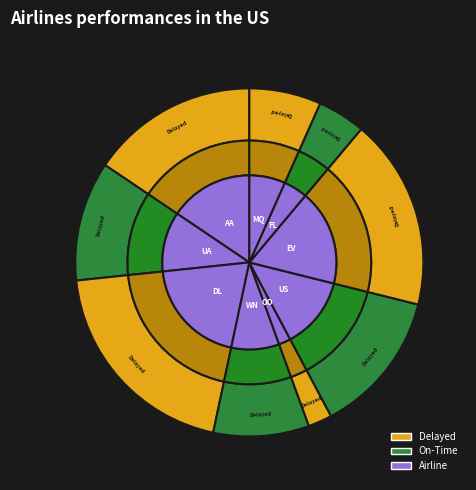

Does any single category account for the majority?

No